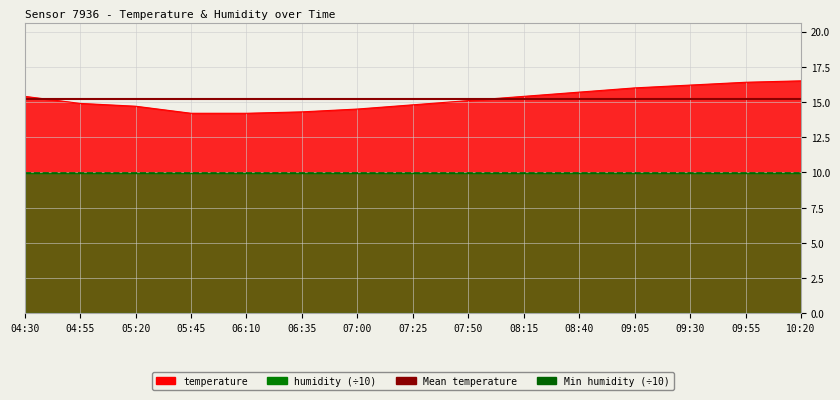

Is it true that Mean temperature equals 15.2 at 04:30?

True